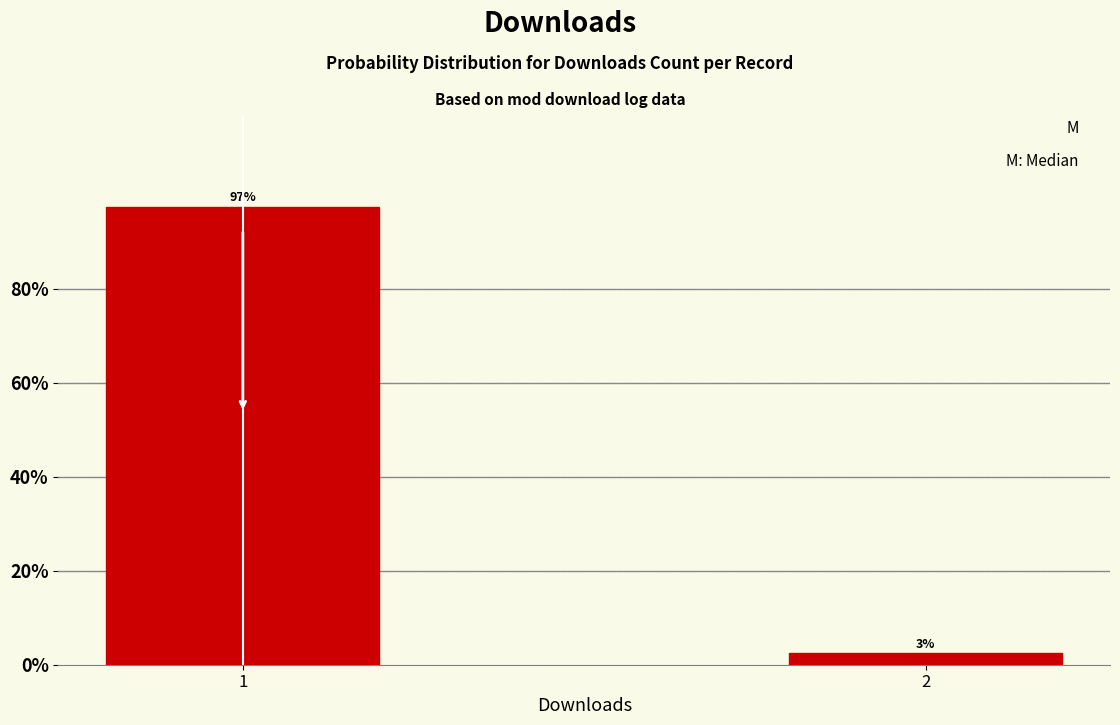

Rank the categories by value from lowest to highest.

2, 1